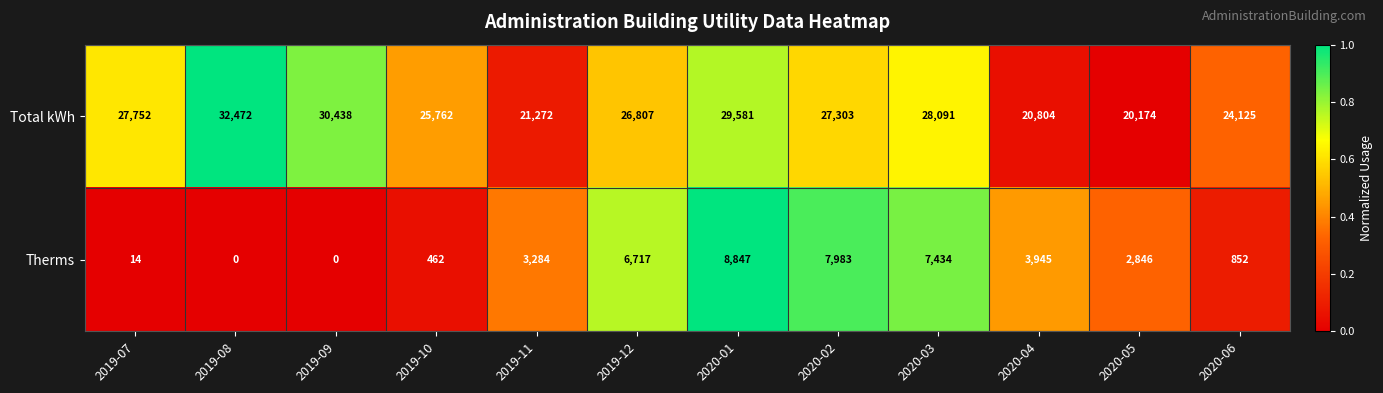

What is the sum of the Therms values at 2020-03 and 2019-09?

7434